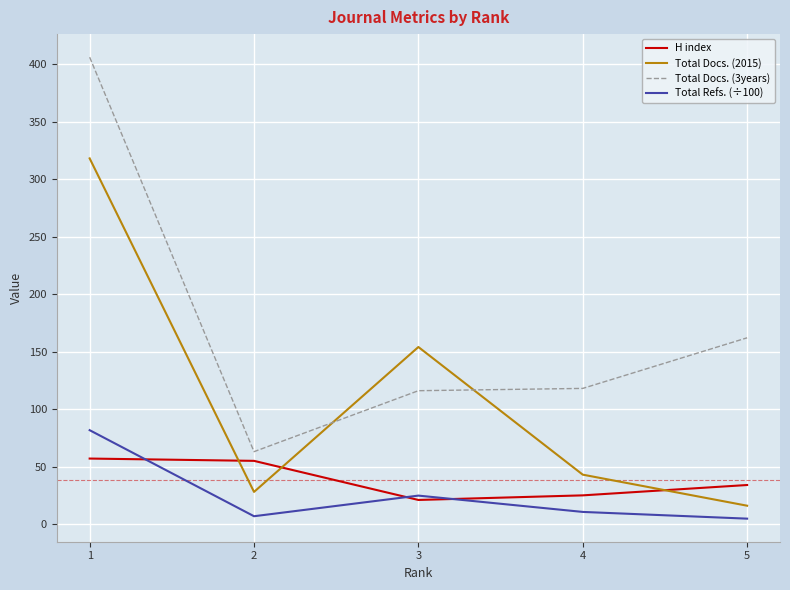

Is the value of Total Refs. (÷100) at 3 greater than the value of Total Docs. (2015) at 4?

No